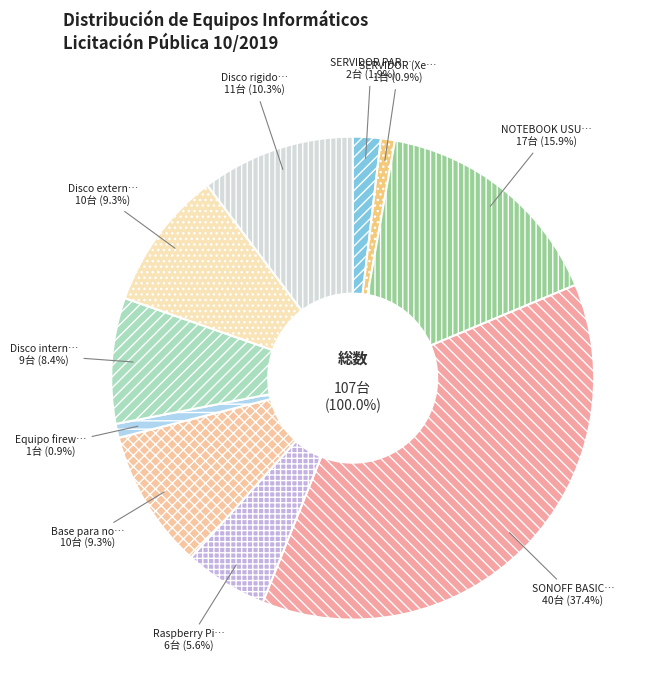

The Equipo firewall slice represents 11% of the pie. True or false?

False